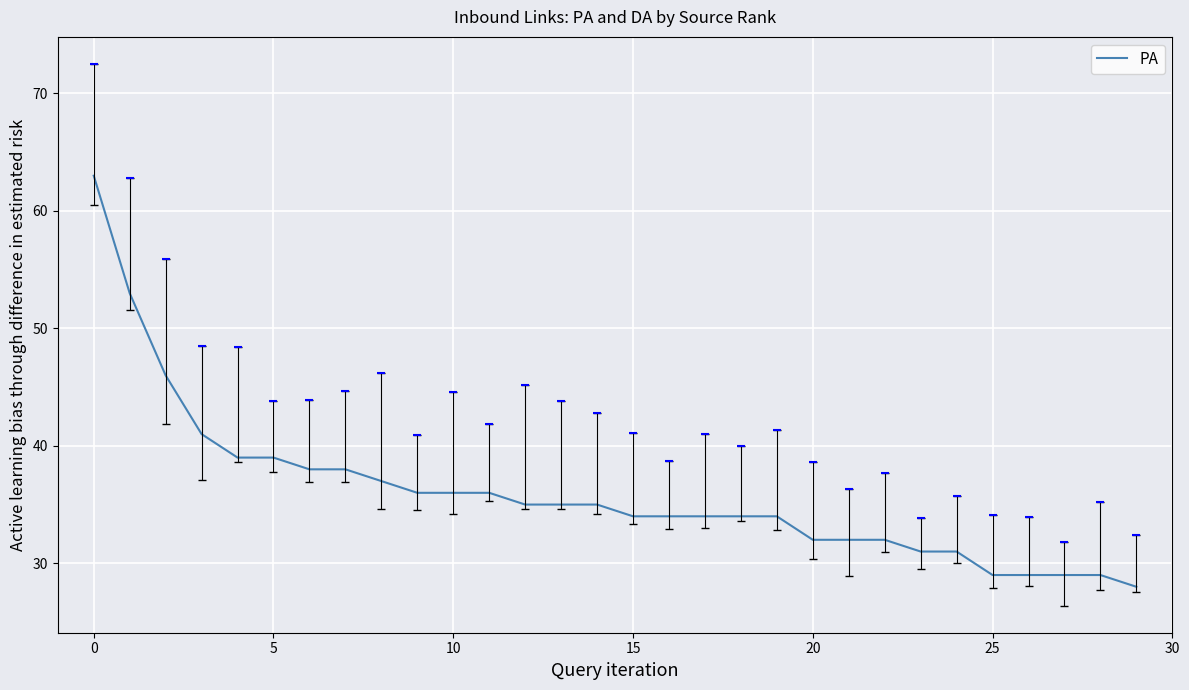

What is the maximum value for PA?

63